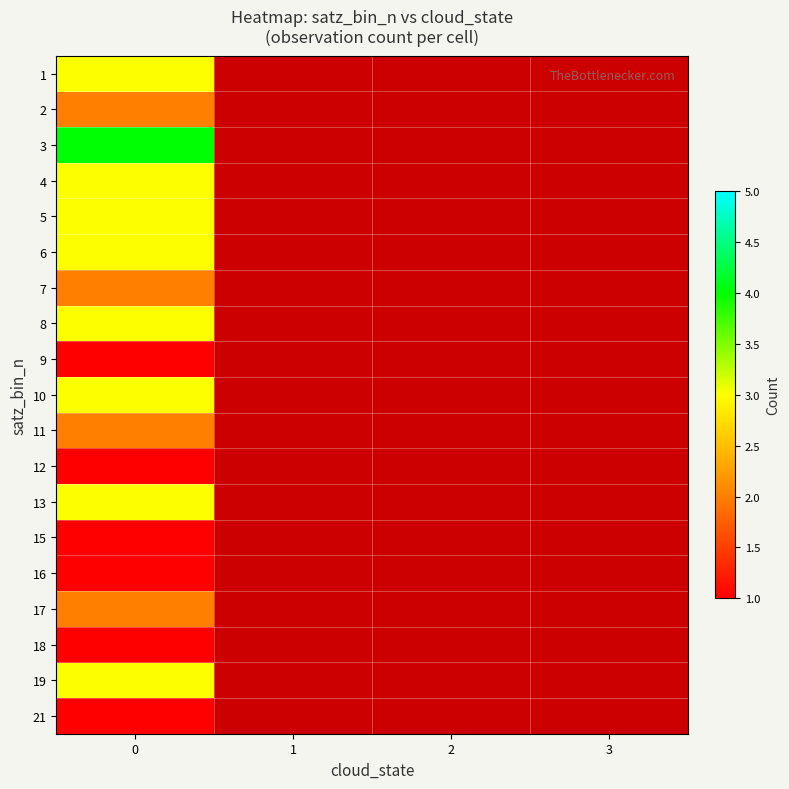

List the series in order of their overall mean, lowest first.

1, 2, 3, 4, 5, 6, 7, 8, 9, 10, 11, 12, 13, 15, 16, 17, 18, 19, 21